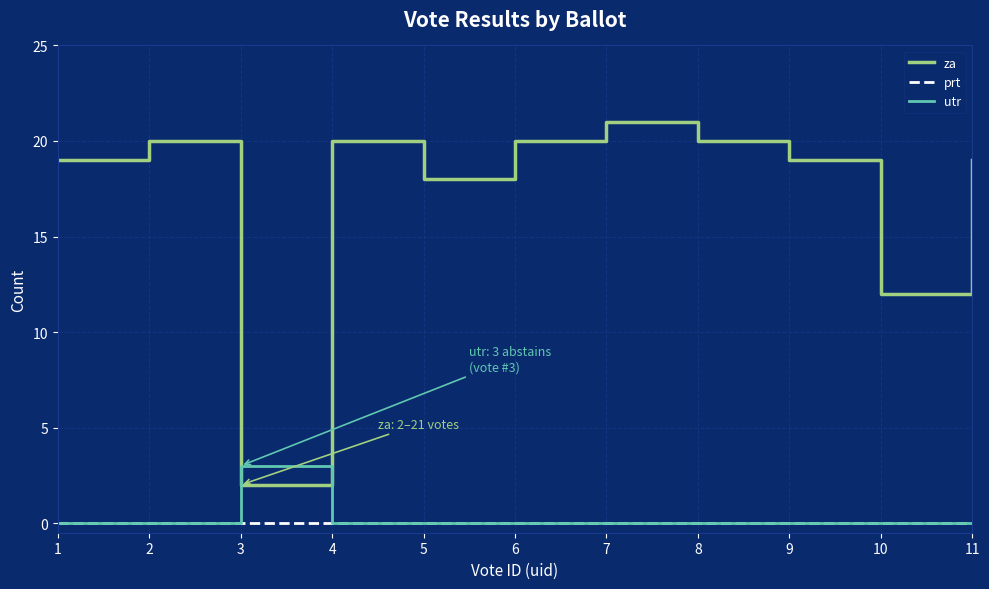

Which series has the largest range (max minus min)?

za